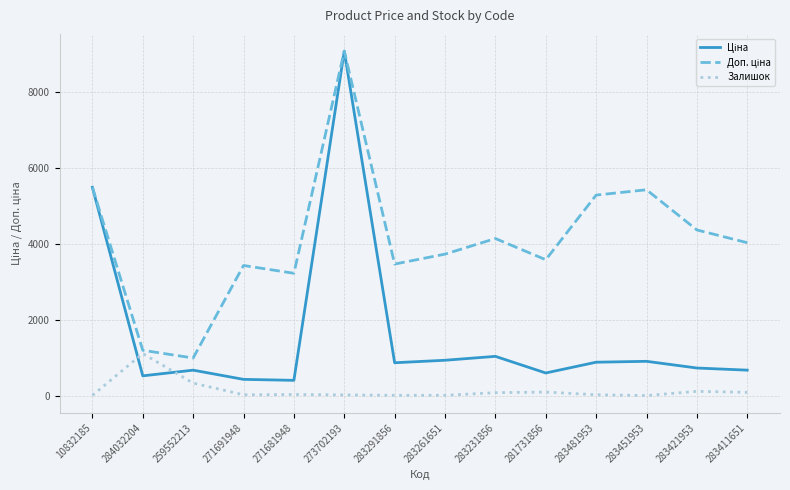

What is the maximum value shown in the chart?

9092.0